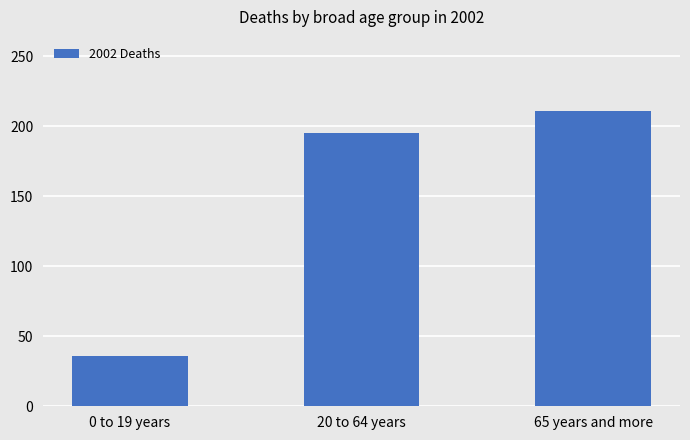

How many series are shown in this chart?

1